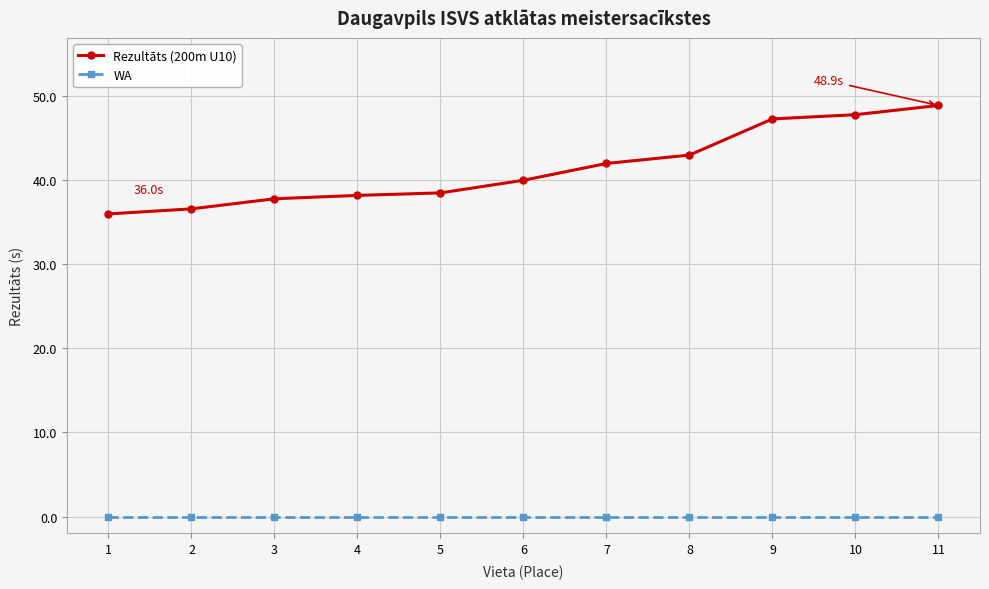

True or false: WA and Rezultāts (200m U10) cross at least once.

False